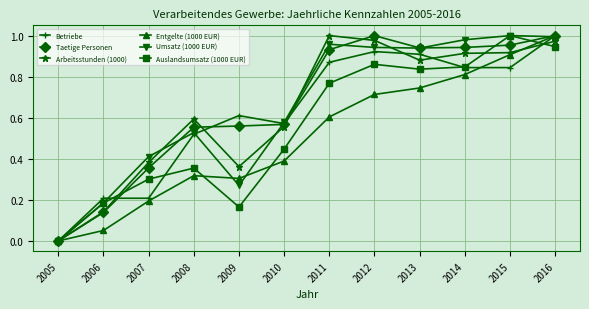

Which category has the highest value in the Entgelte (1000 EUR) series?

2016